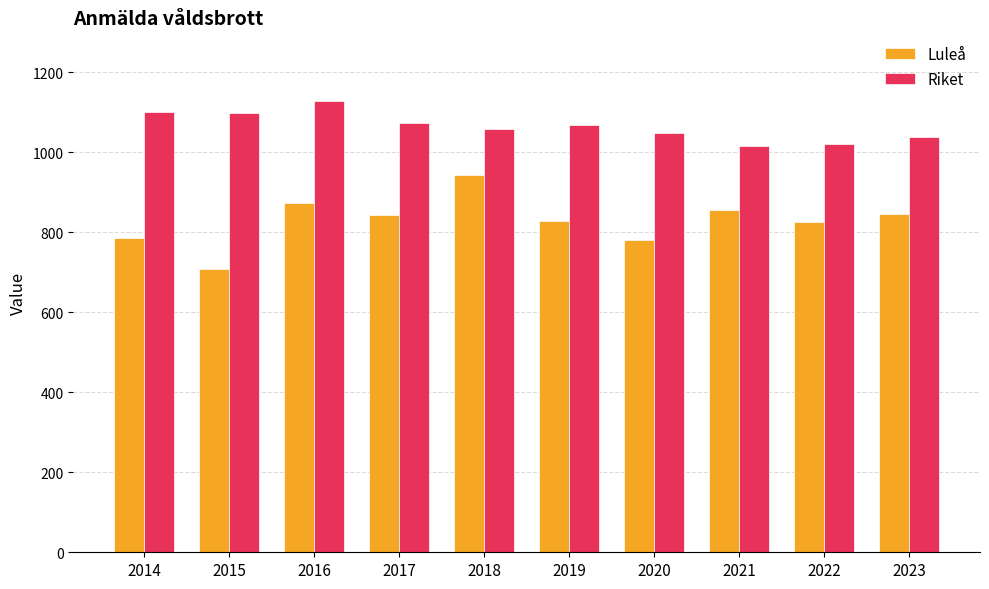

True or false: Riket has a value of 1630.4 at 2017.

False